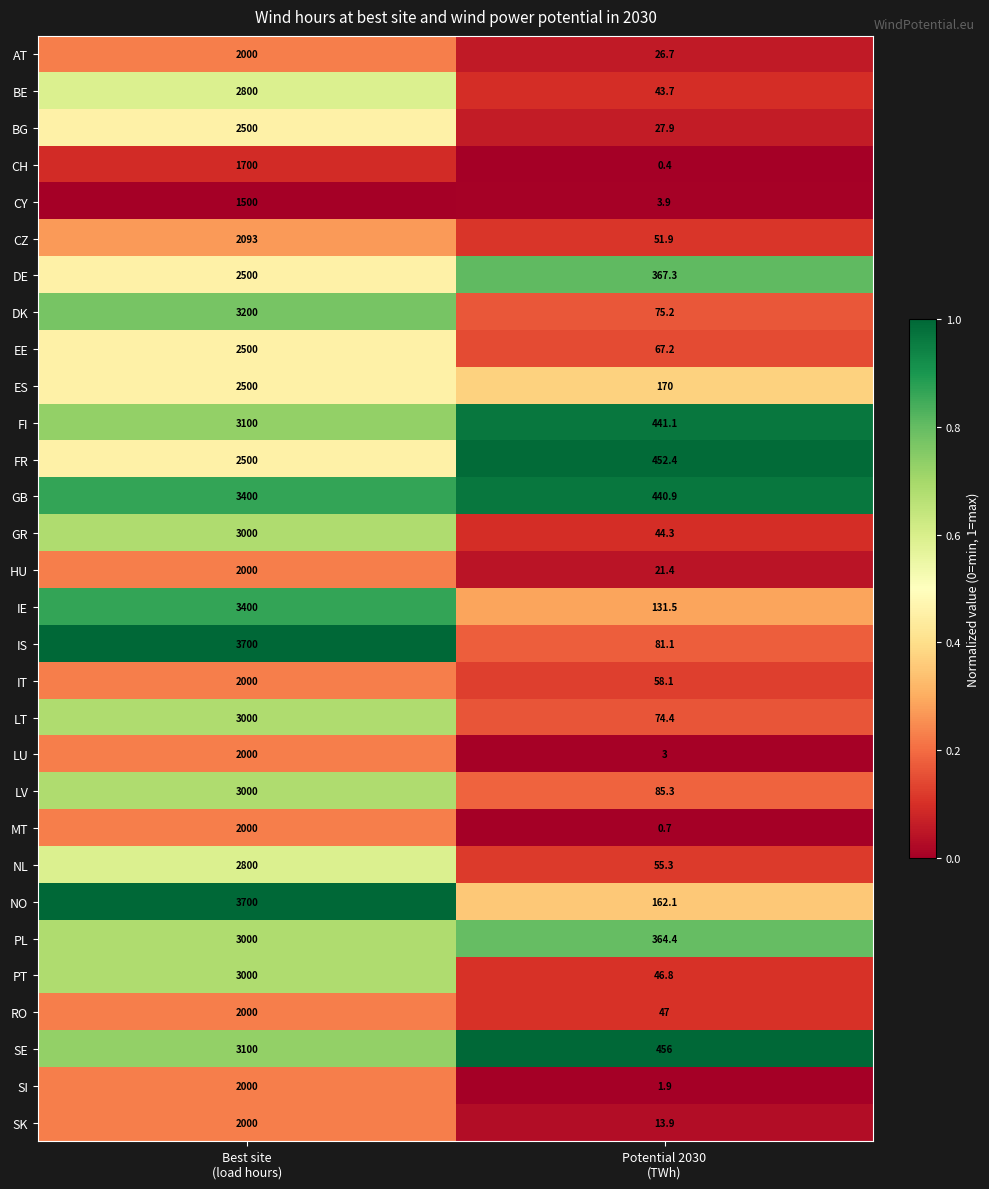

What is the average value of the IE series?

1765.8